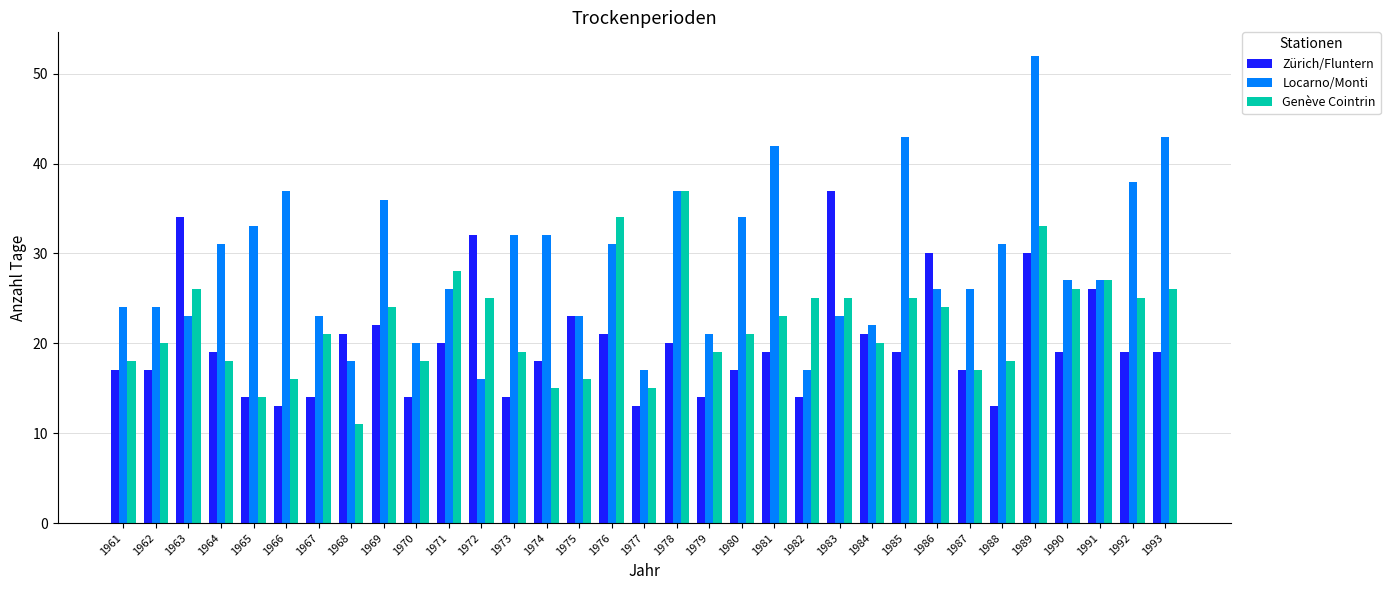

Count the number of categories in the chart.

33